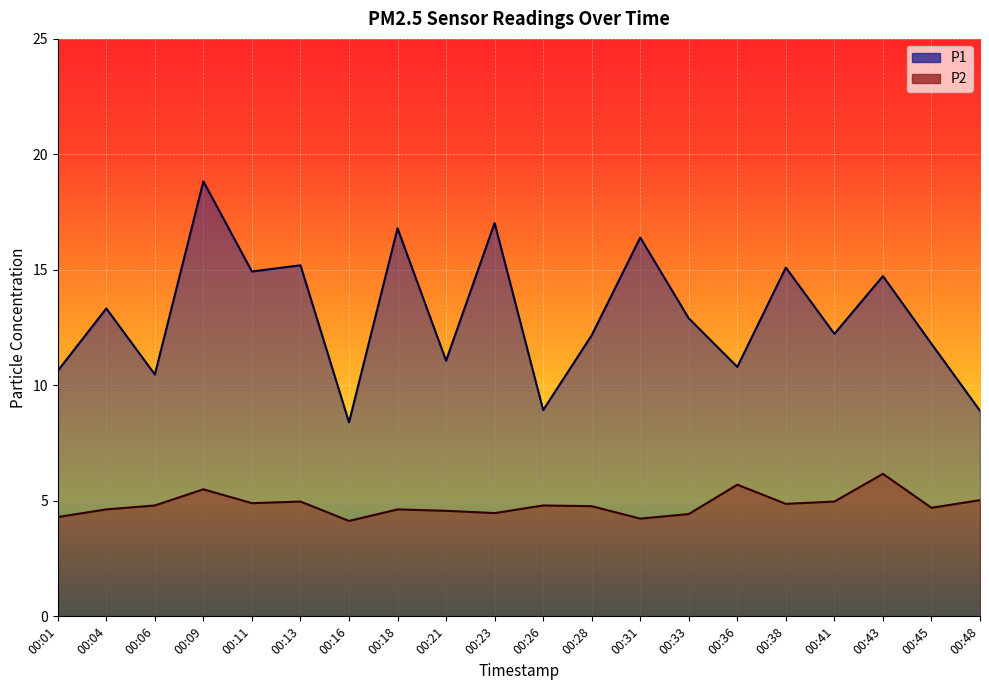

At which category is the sum across all series the highest?

00:09